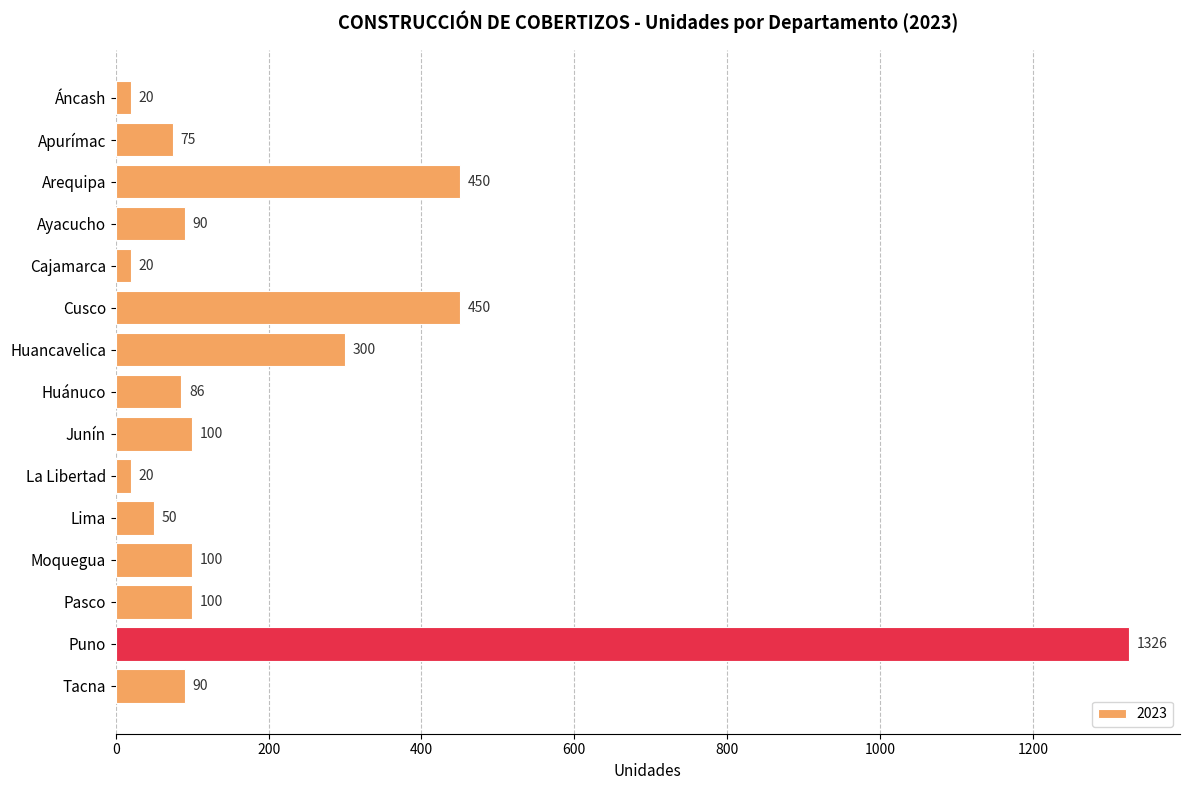

Reading top to bottom, extract all data points from this chart.

Áncash=20	Apurímac=75	Arequipa=450	Ayacucho=90	Cajamarca=20	Cusco=450	Huancavelica=300	Huánuco=86	Junín=100	La Libertad=20	Lima=50	Moquegua=100	Pasco=100	Puno=1326	Tacna=90